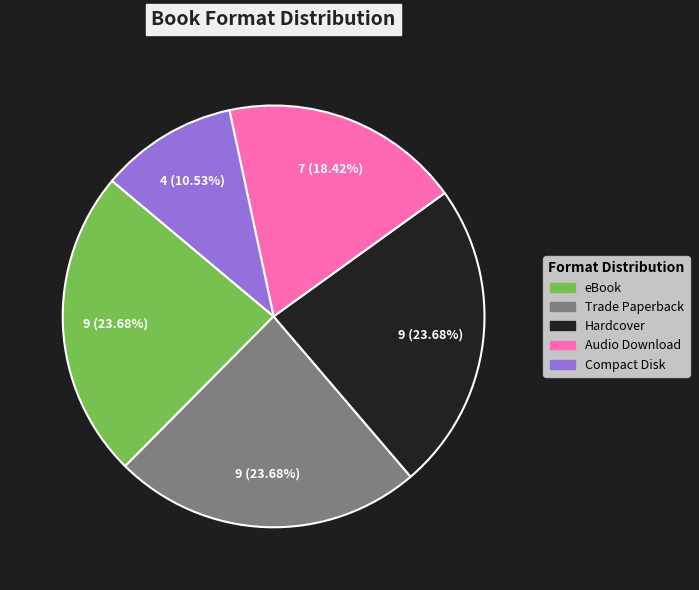

Does Compact Disk represent more than half of the total?

No